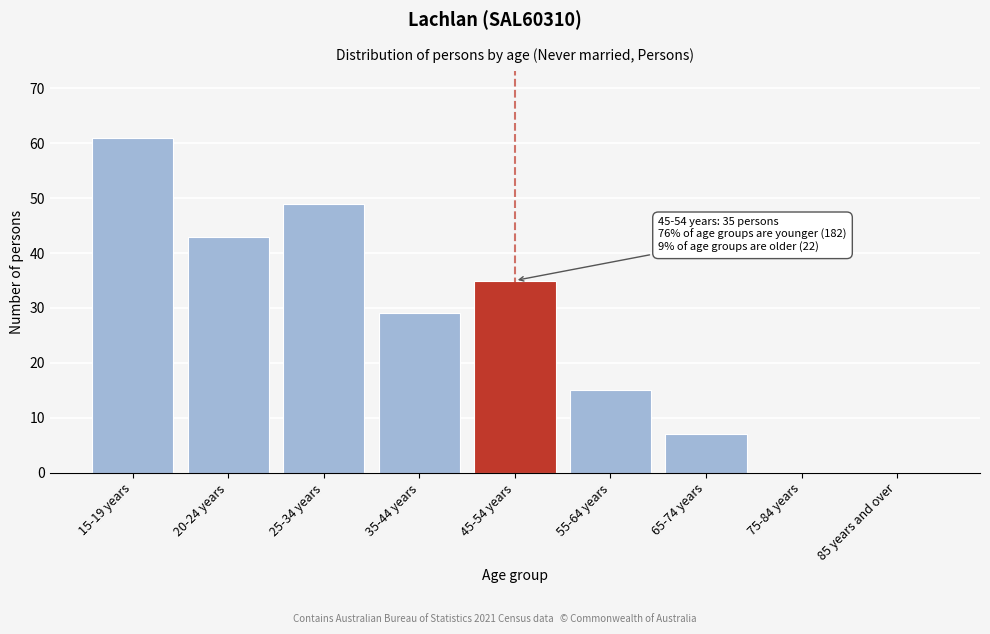

Reading left to right, transcribe all the data shown in this chart.

15-19 years=61	20-24 years=43	25-34 years=49	35-44 years=29	45-54 years=35	55-64 years=15	65-74 years=7	75-84 years=0	85 years and over=0